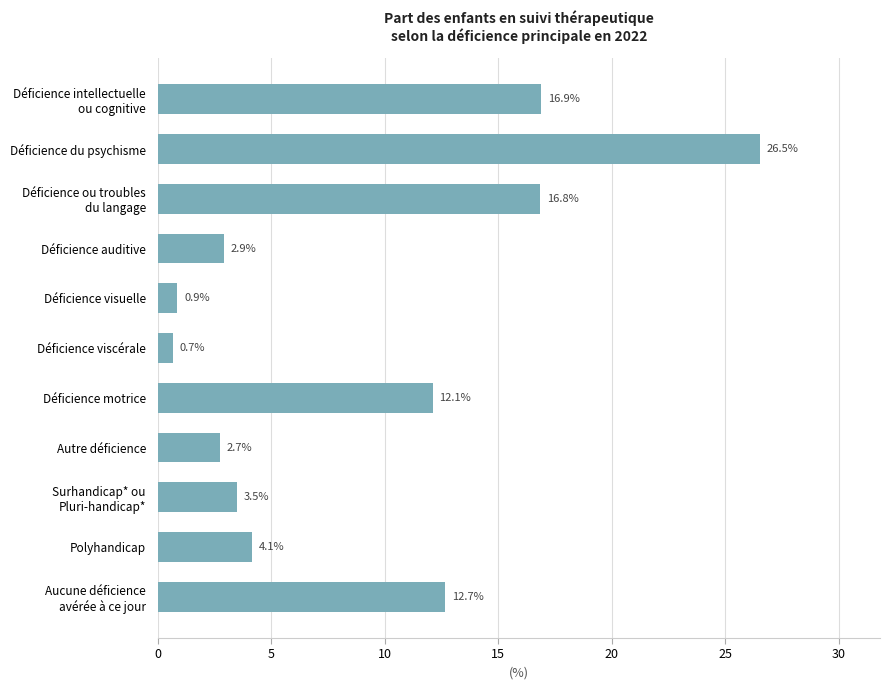

How many data points does each series have?

11